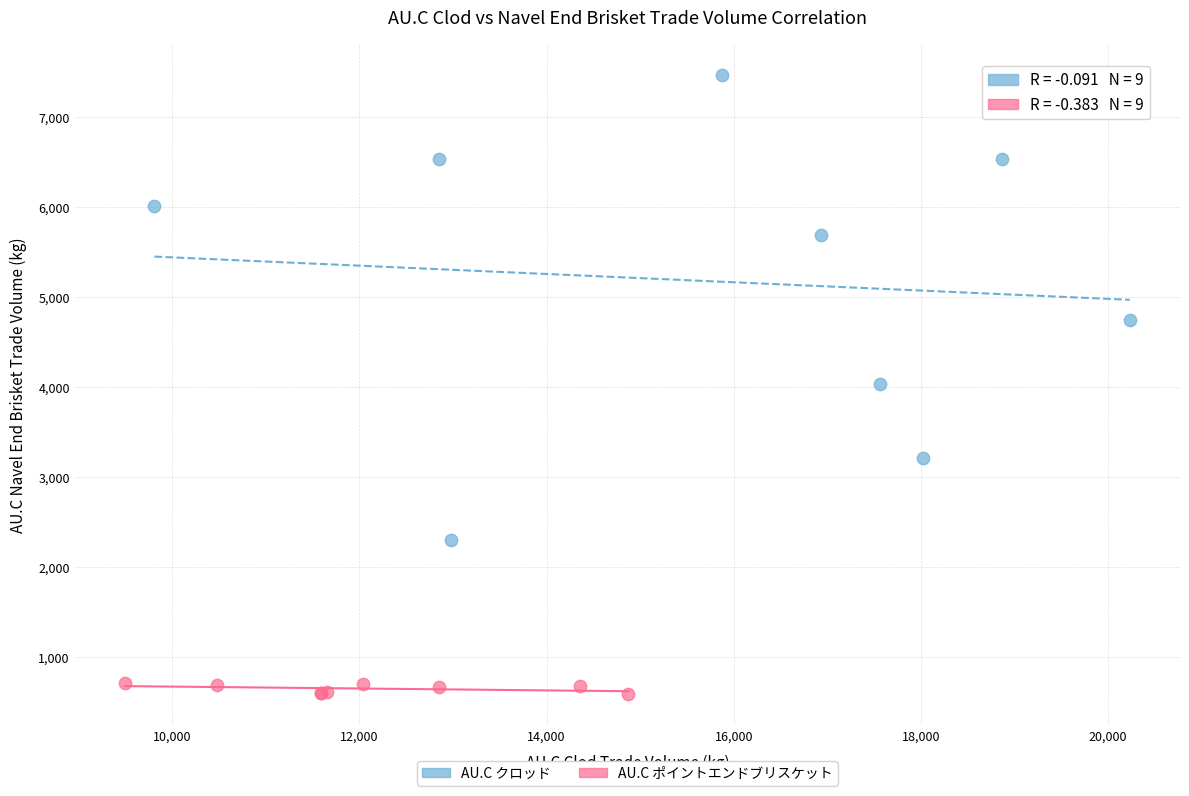

What are all the series names shown in the legend?

AU.C クロッド, AU.C ポイントエンドブリスケット